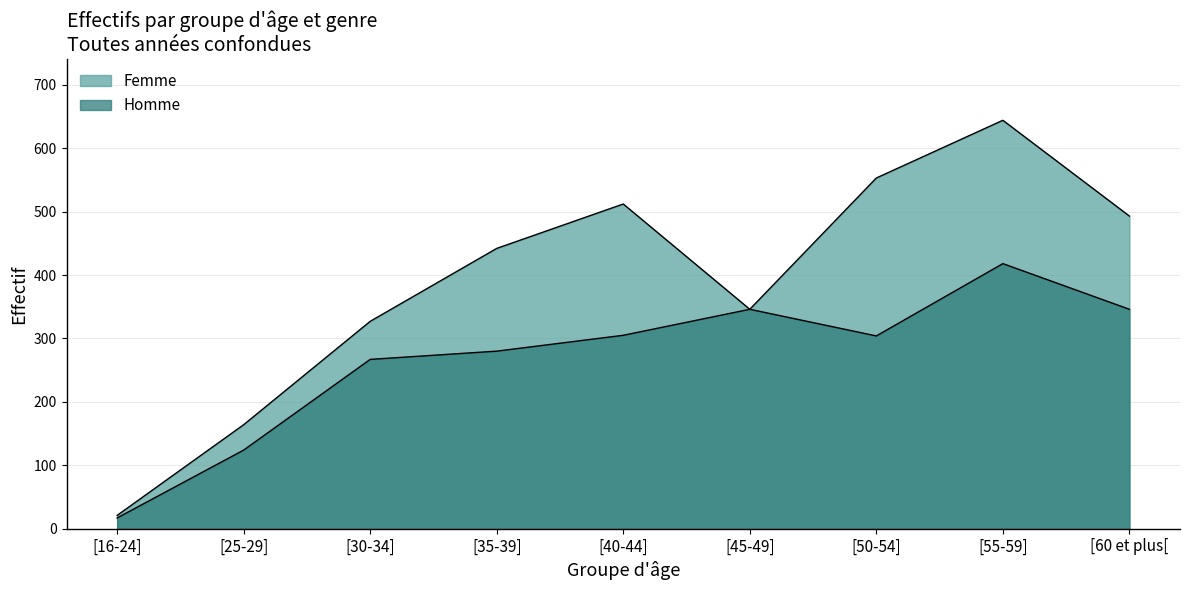

Does the chart display data point markers on the line(s)?

No